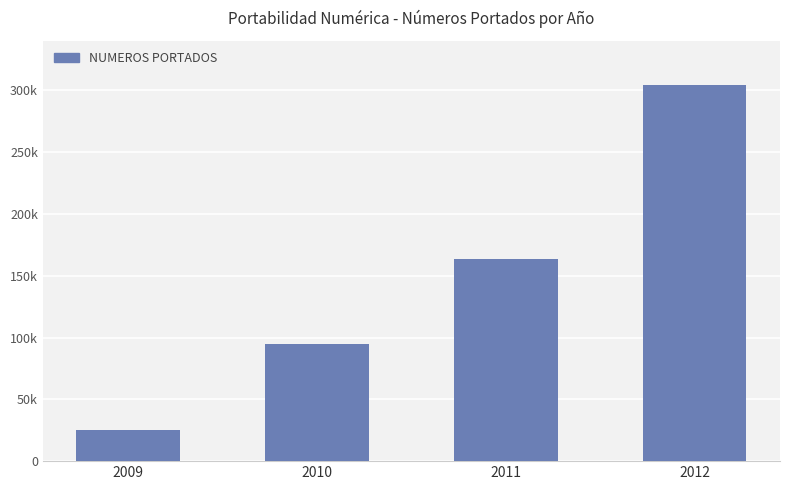

Count the number of categories in the chart.

4